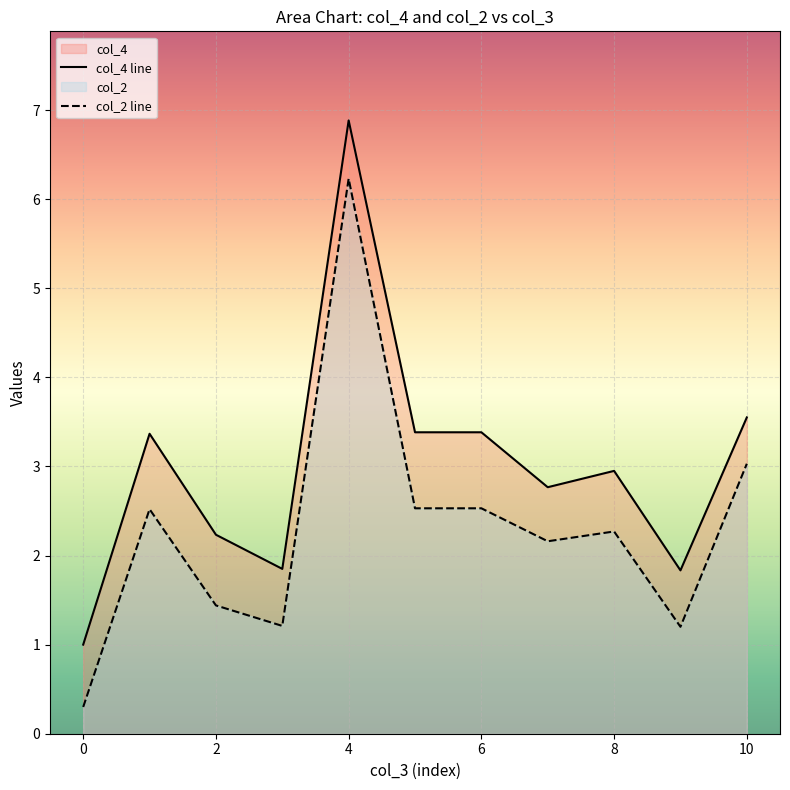

What is the spread (max minus min) of values at 4?

0.7